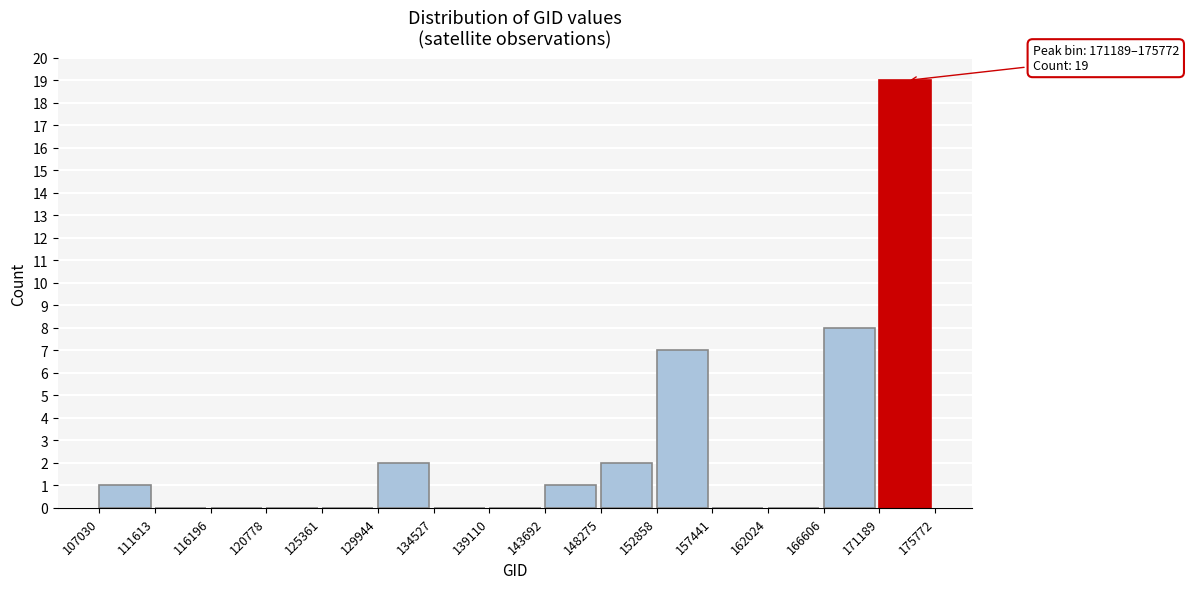

Over which range of the x-axis is the bar tallest?

171189 to 175772